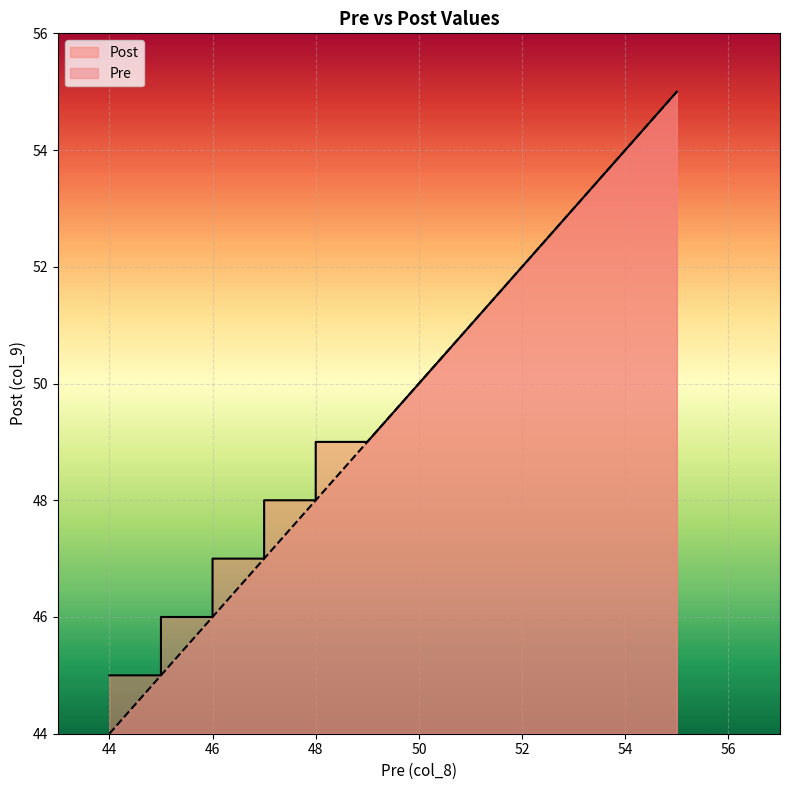

How many distinct data groups are displayed?

2